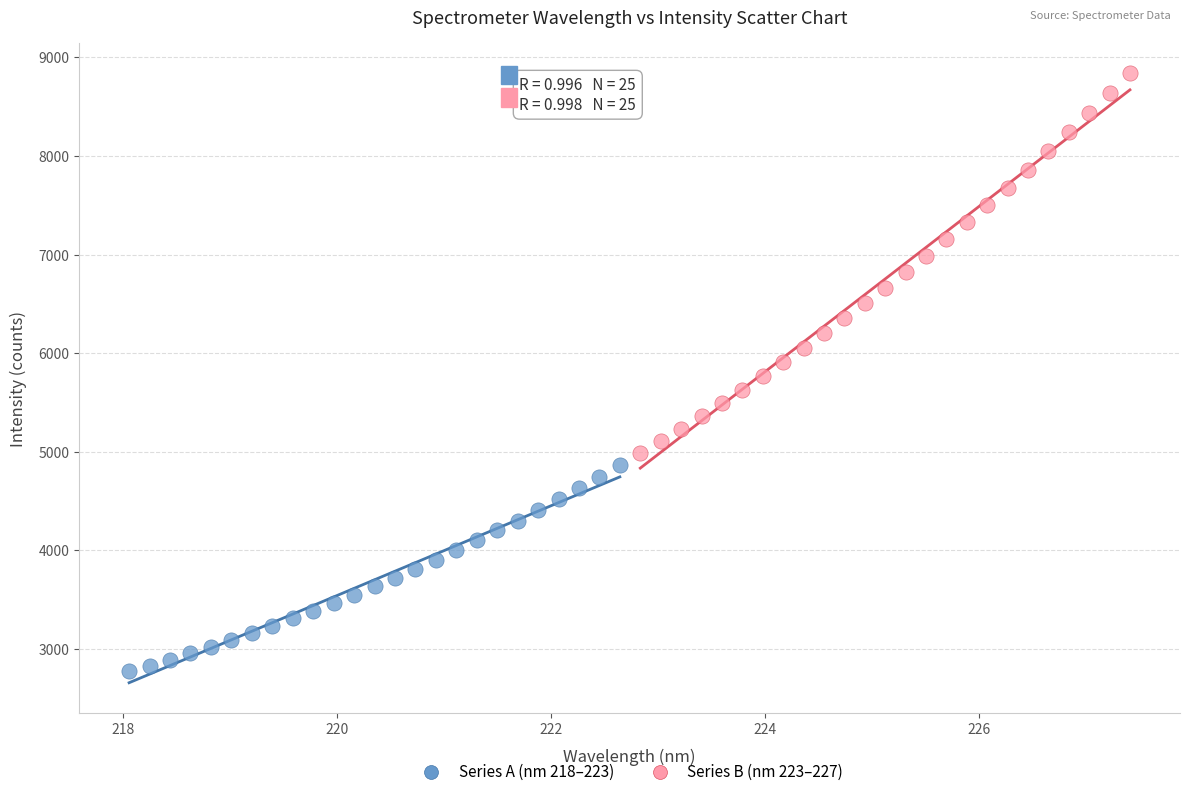

Which series reaches the maximum Y coordinate?

Series B (nm 223–227)